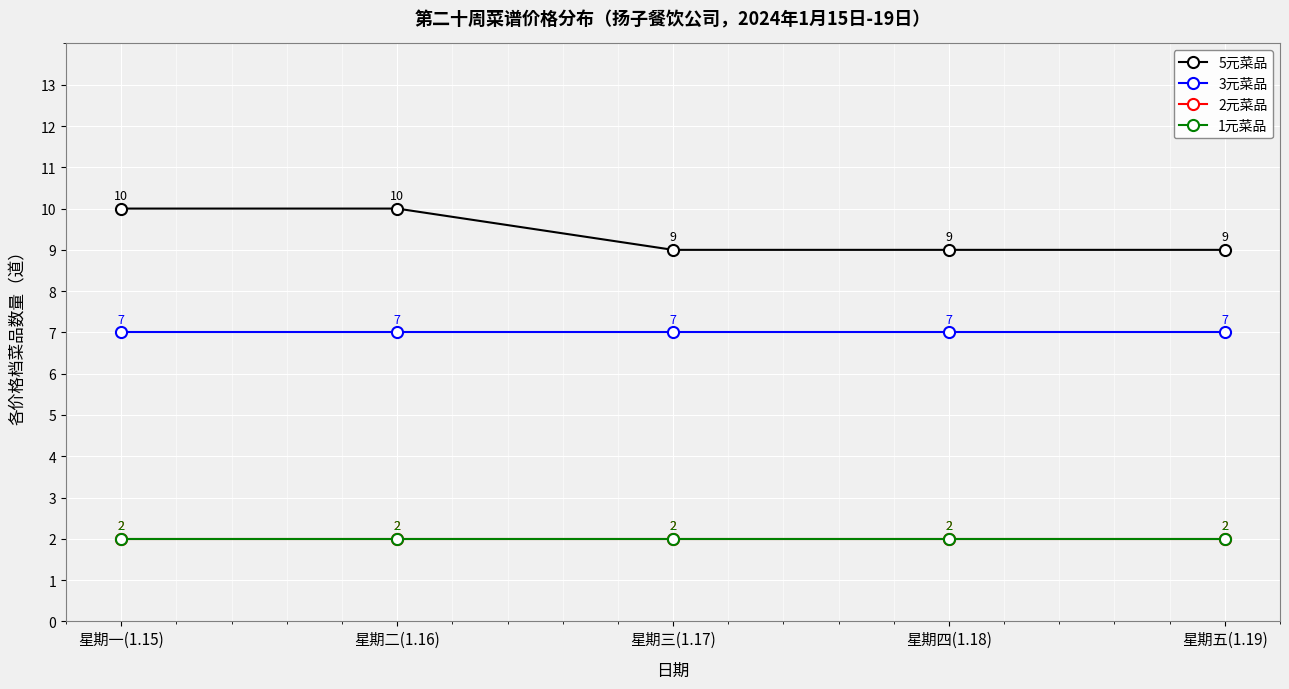

What is the greatest value displayed?

10